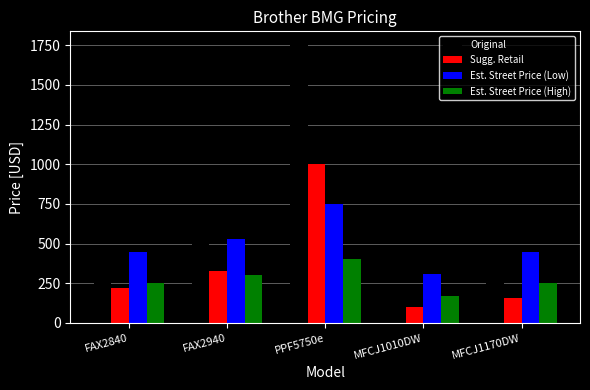

List the series in order of their overall mean, lowest first.

Est. Street Price (High), Sugg. Retail, Est. Street Price (Low), Original